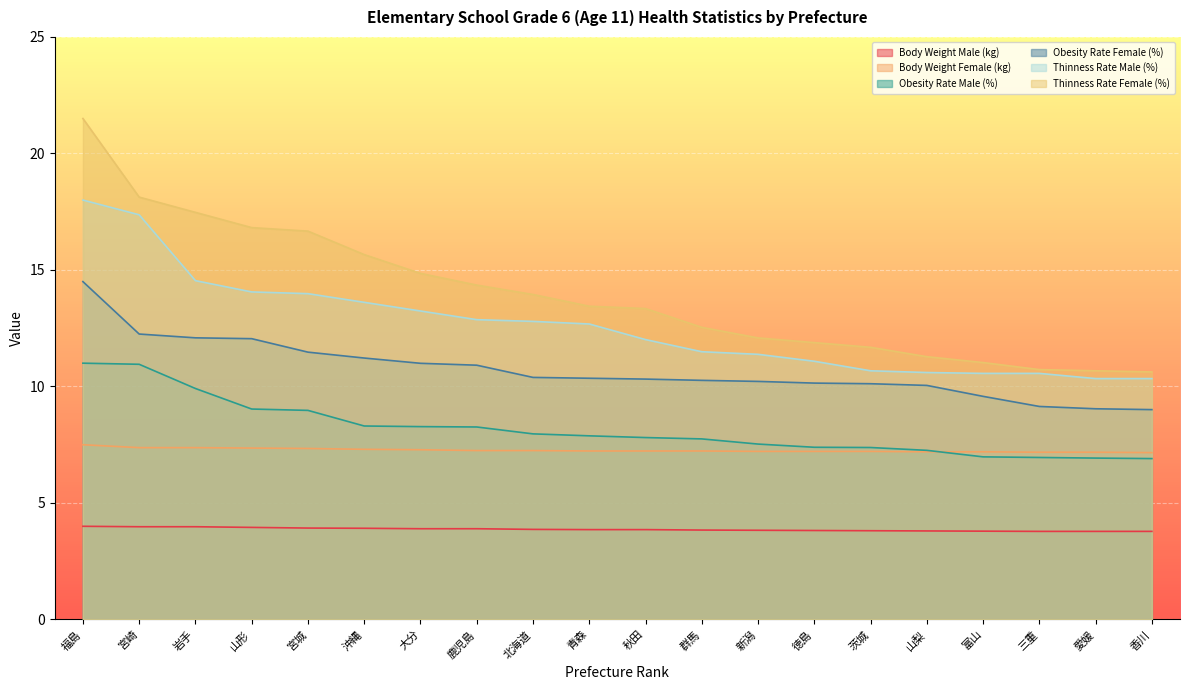

At which label does Thinness Rate Male (%) first exceed 12?

福島